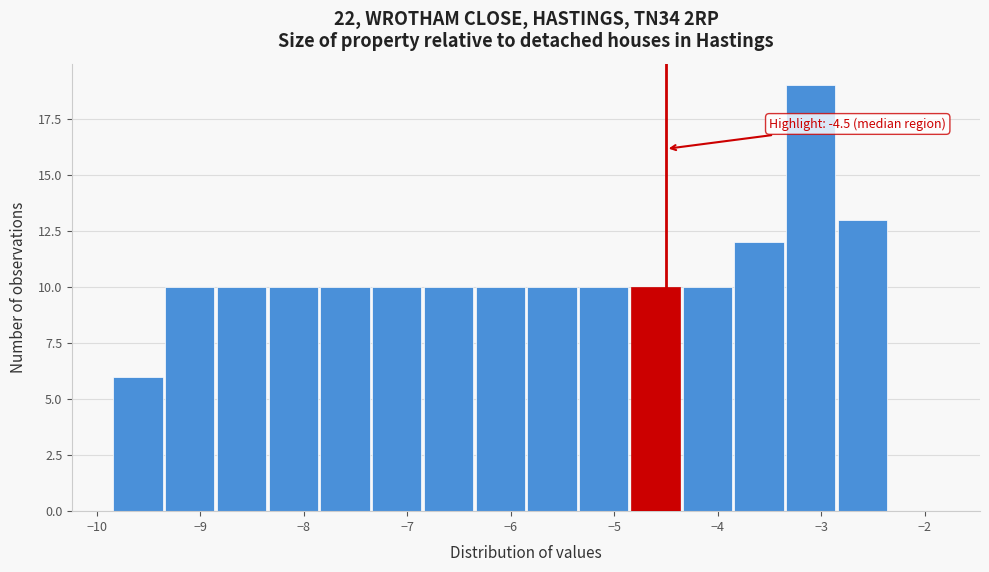

Over which range of the x-axis is the bar tallest?

-3.35 to -2.85